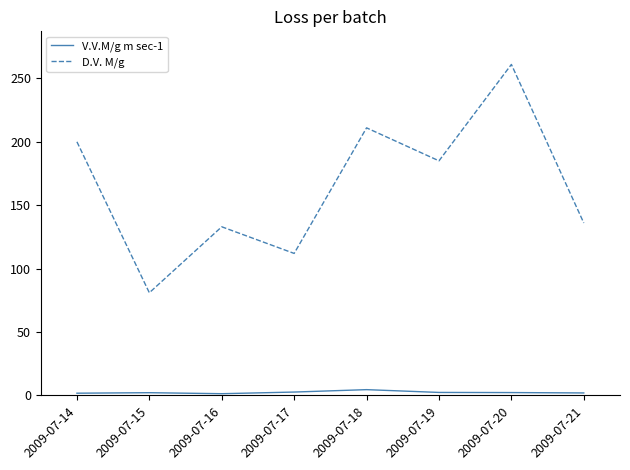

How many lines are shown in the chart?

2